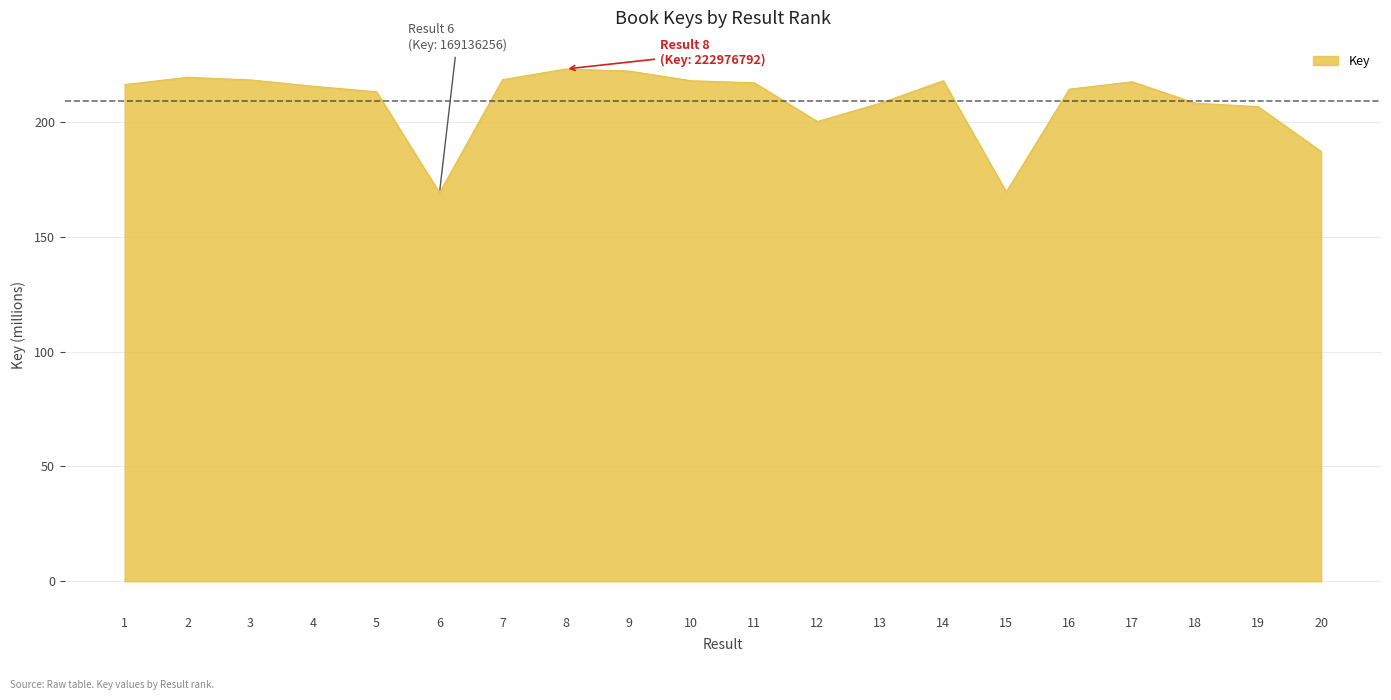

Approximately how many times larger is the value at 17 compared to 15?

1.3